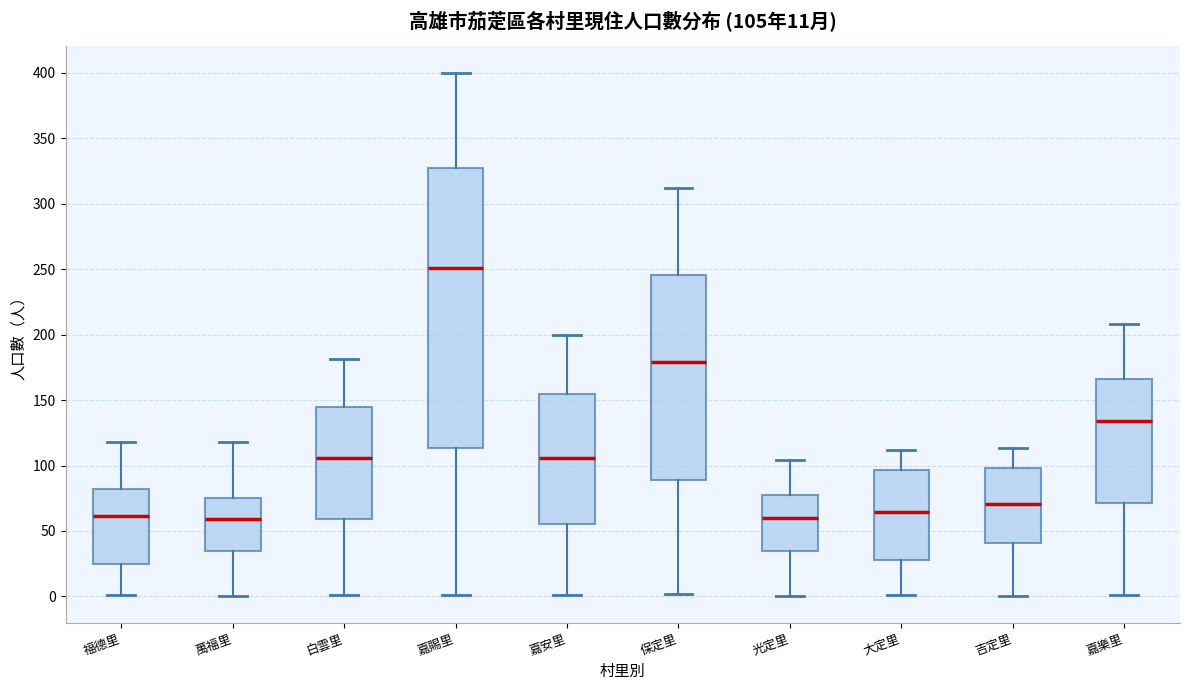

Which box is the tallest, from its lower edge to its upper edge?

嘉賜里